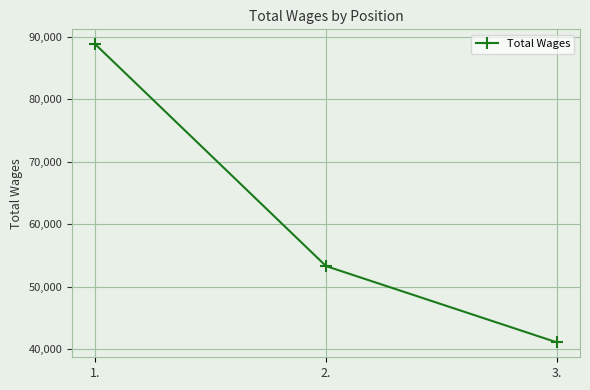

How many lines are shown in the chart?

1